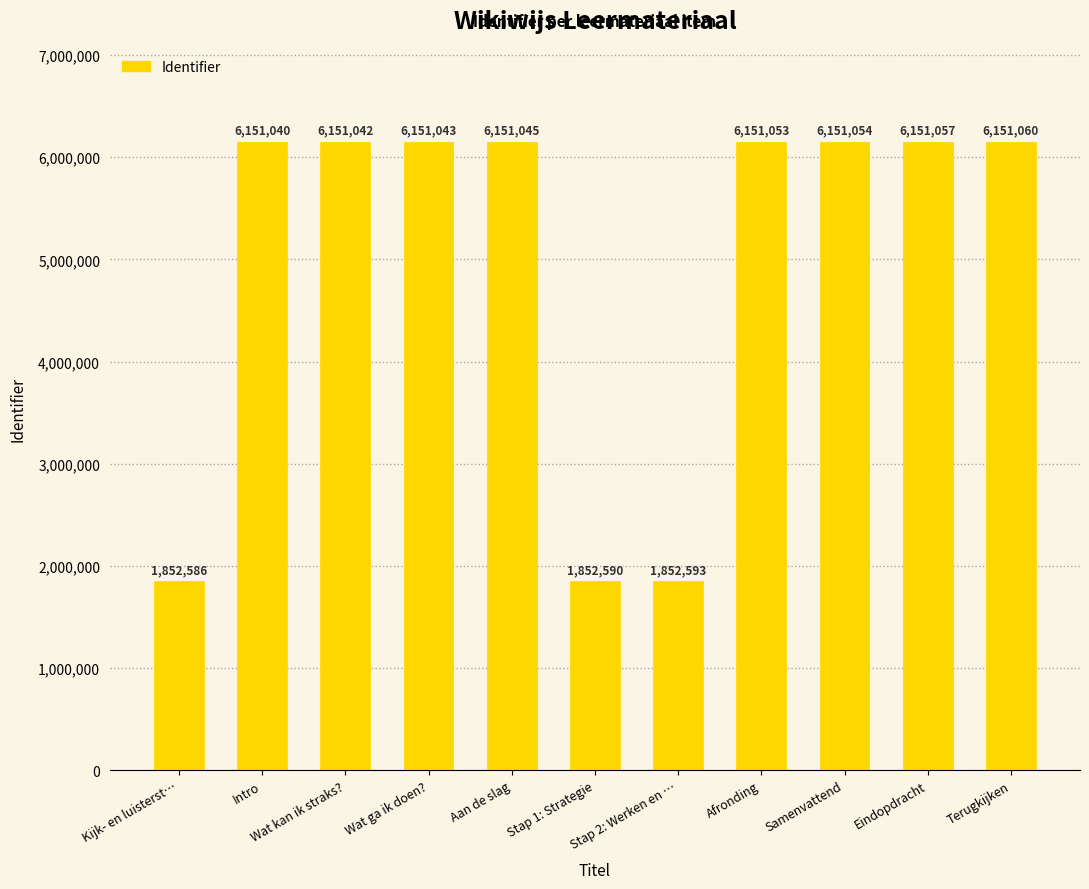

What is the difference between the maximum and minimum values?

4298474